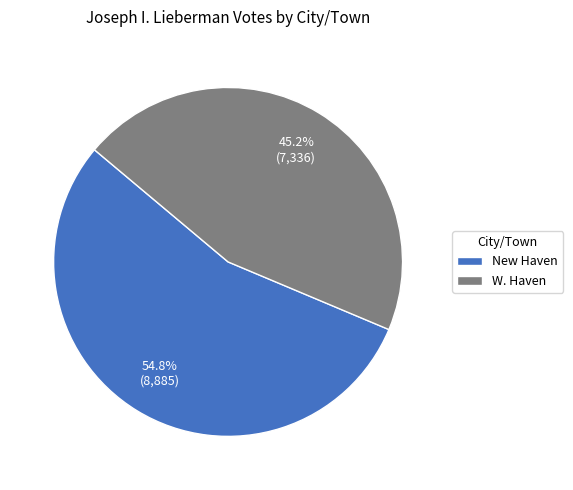

To the nearest percent, what percentage of the pie is New Haven?

55%